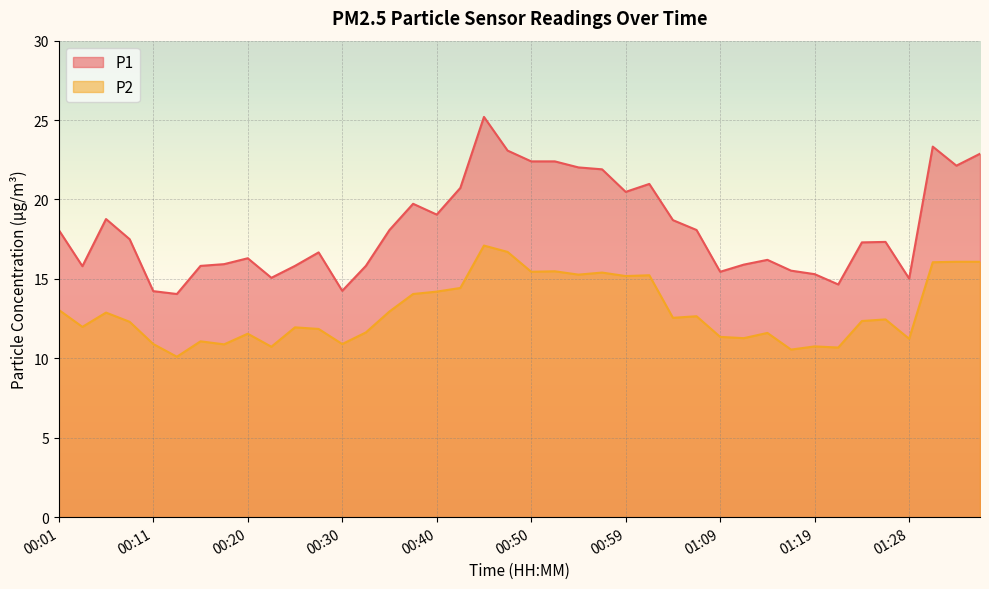

What is the difference between the second highest and second lowest values in the P1 series?

9.1